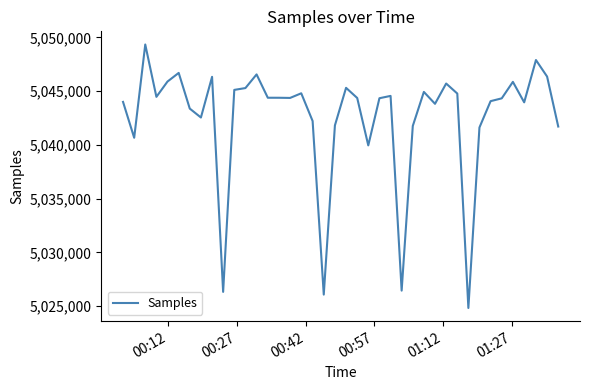

What is the difference between the maximum and minimum values?

24510